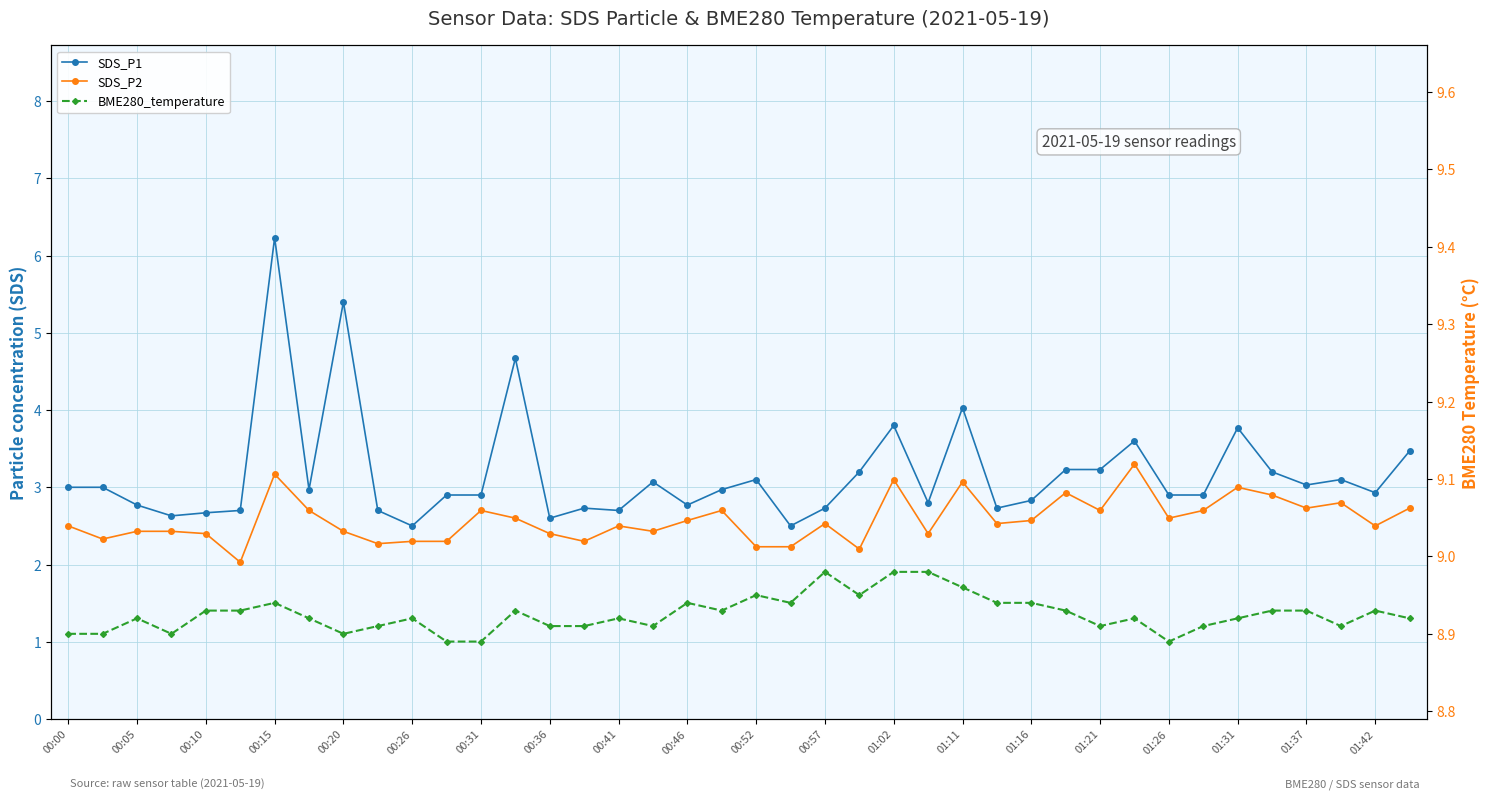

Reading left to right, transcribe all the data shown in this chart.

SDS_P1: 3.0	3.0	2.8	2.6	2.7	2.7	6.2	3.0	5.4	2.7	2.5	2.9	2.9	4.7	2.6	2.7	2.7	3.1	2.8	3.0	3.1	2.5	2.7	3.2	3.8	2.8	4.0	2.7	2.8	3.2	3.2	3.6	2.9	2.9	3.8	3.2	3.0	3.1	2.9	3.5
SDS_P2: 2.5	2.3	2.4	2.4	2.4	2.0	3.2	2.7	2.4	2.3	2.3	2.3	2.7	2.6	2.4	2.3	2.5	2.4	2.6	2.7	2.2	2.2	2.5	2.2	3.1	2.4	3.1	2.5	2.6	2.9	2.7	3.3	2.6	2.7	3.0	2.9	2.7	2.8	2.5	2.7
BME280_temperature: 8.9	8.9	8.9	8.9	8.9	8.9	8.9	8.9	8.9	8.9	8.9	8.9	8.9	8.9	8.9	8.9	8.9	8.9	8.9	8.9	8.9	8.9	9.0	8.9	9.0	9.0	9.0	8.9	8.9	8.9	8.9	8.9	8.9	8.9	8.9	8.9	8.9	8.9	8.9	8.9